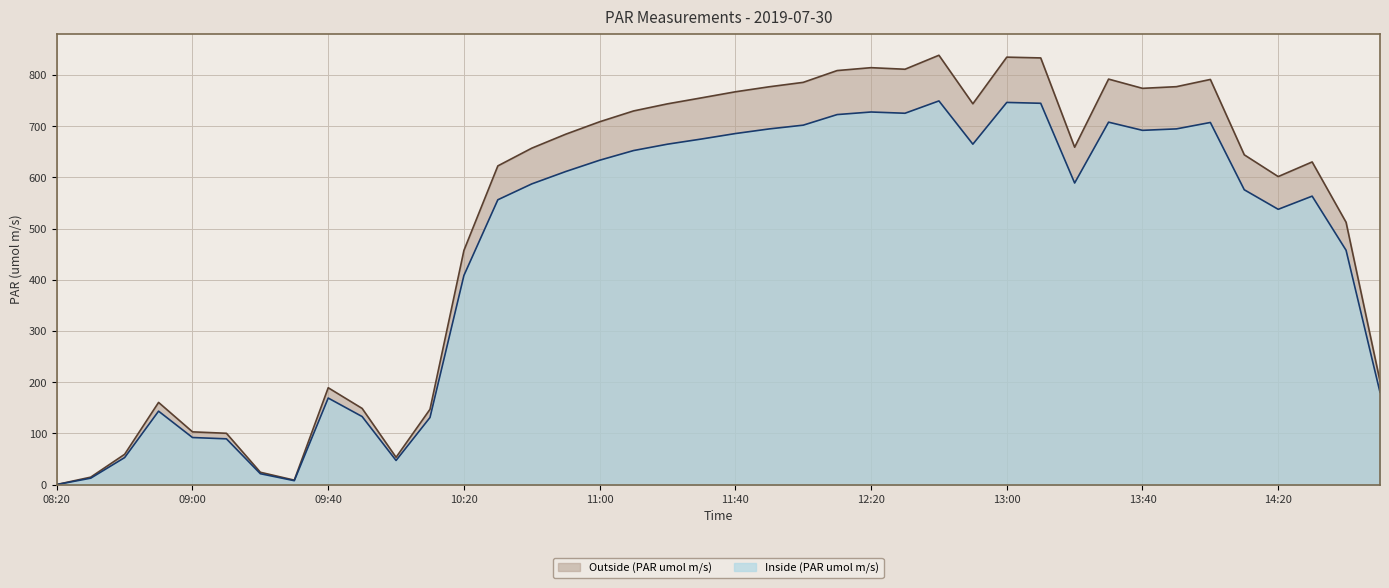

List the labels in order of Inside (PAR umol m/s) value, smallest first.

08:20, 09:30, 08:30, 09:20, 10:00, 08:40, 09:10, 09:00, 10:10, 09:50, 08:50, 09:40, 14:50, 10:20, 14:40, 14:20, 10:30, 14:30, 14:10, 10:40, 13:20, 10:50, 11:00, 11:10, 11:20, 12:50, 11:30, 11:40, 13:40, 11:50, 13:50, 12:00, 14:00, 13:30, 12:10, 12:30, 12:20, 13:10, 13:00, 12:40